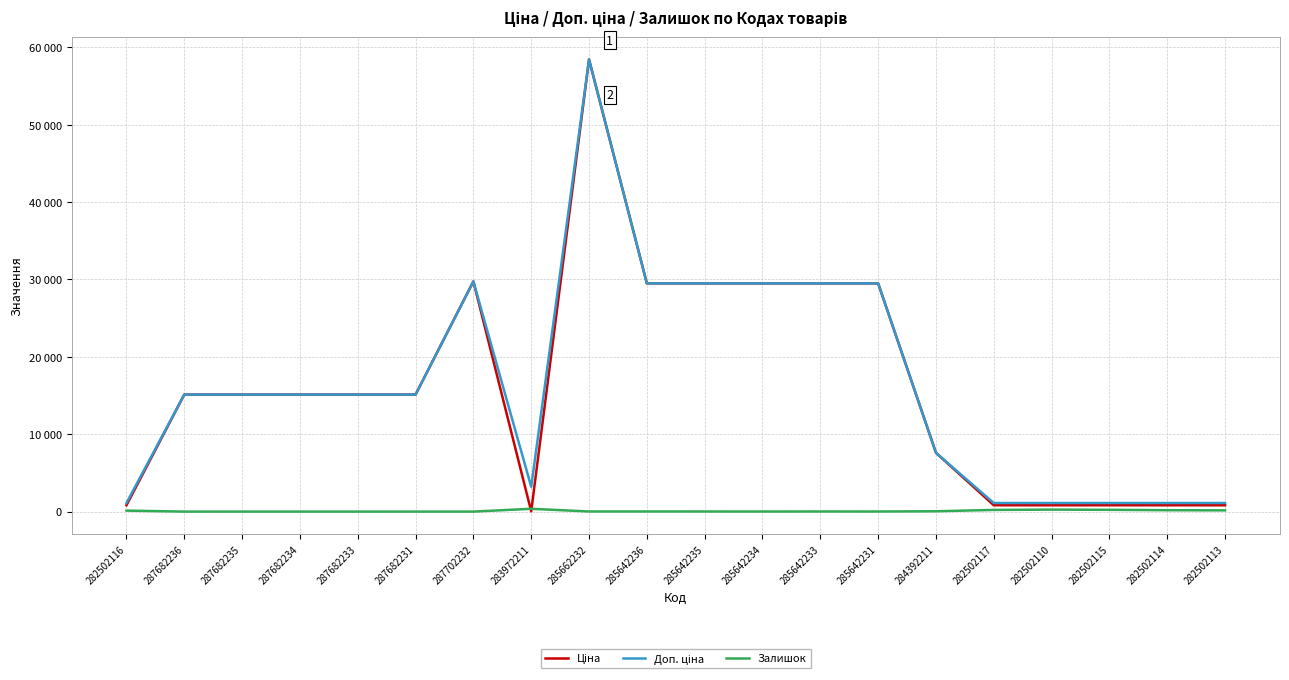

What is the average value of the Доп. ціна series?

16434.4